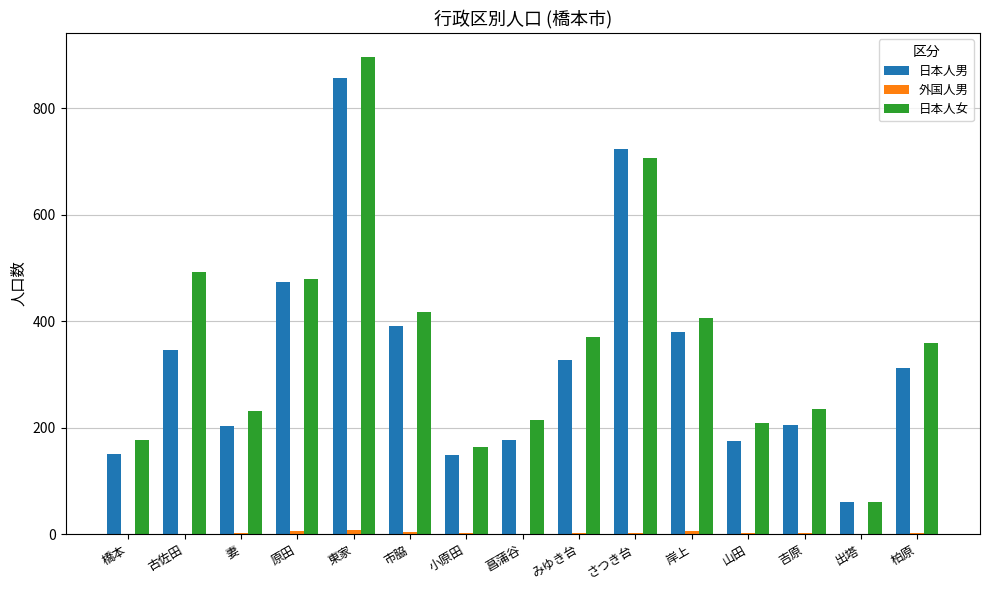

What is the highest value of the 日本人男 series?

856